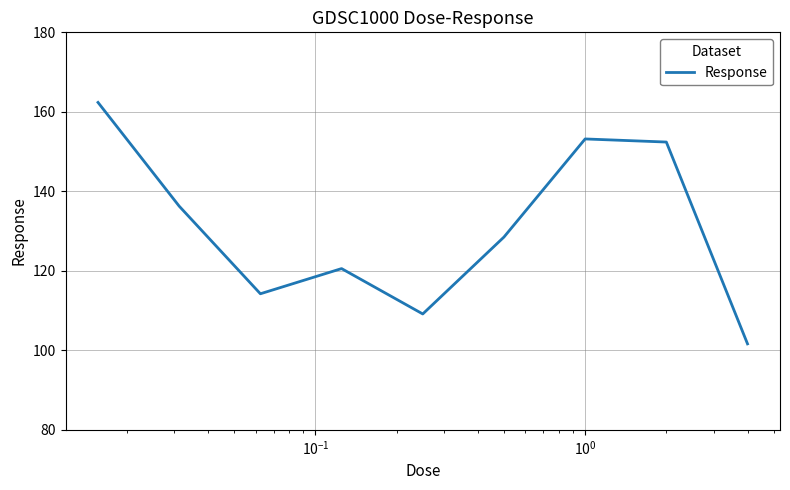

How many values are below 128?

4